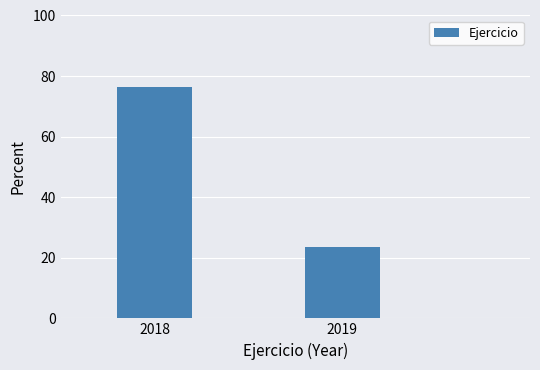

Reading left to right, list all the values displayed in this chart.

2018=76.5	2019=23.5